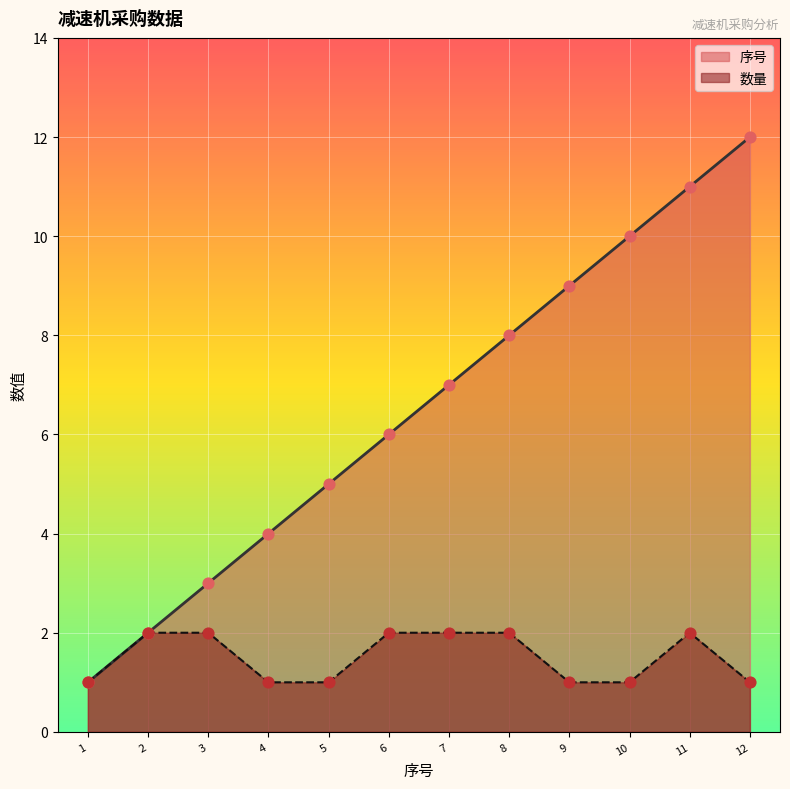

Which series has the largest Y range (max minus min)?

序号